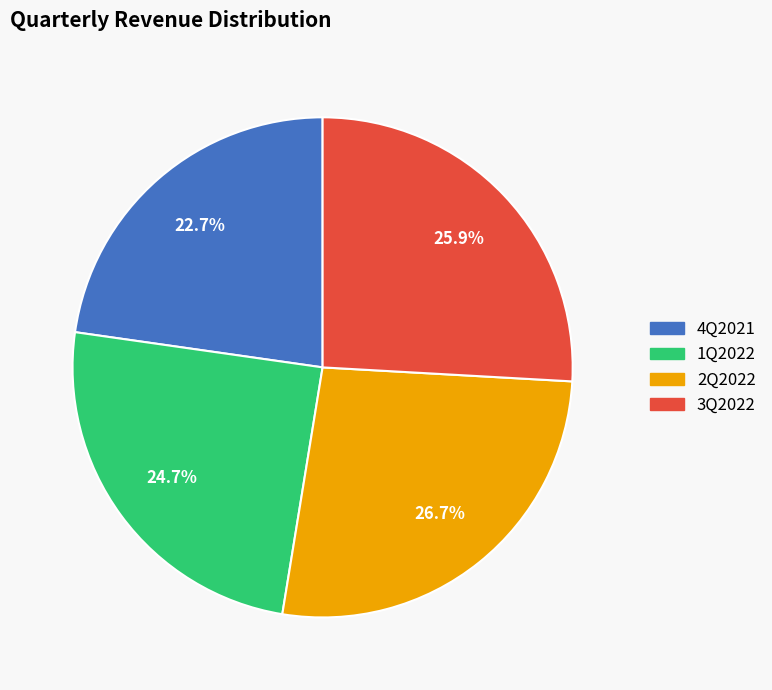

To the nearest percent, what is the average slice percentage?

25%